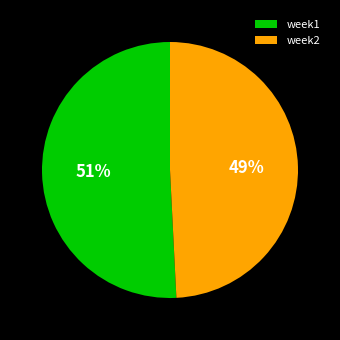

To the nearest percent, what percentage of the pie is week2?

49%